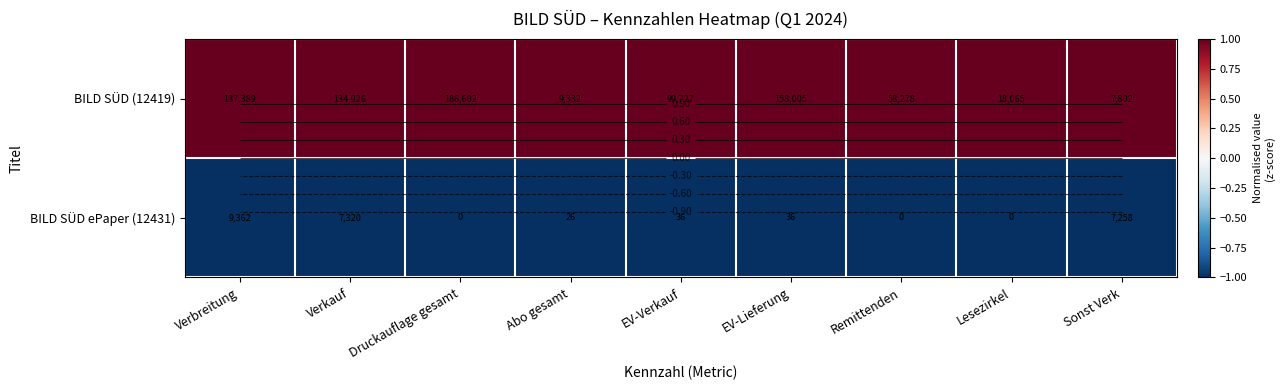

The BILD SÜD (12419) series shows 1 at Remittenden. True or false?

True